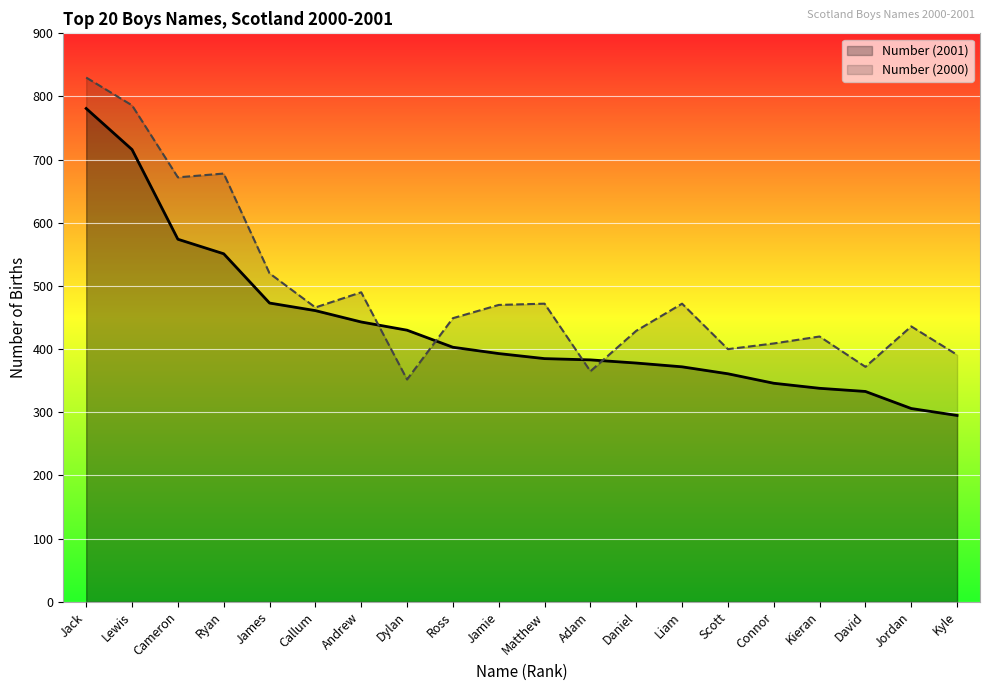

How many data points in Number (2001) are above 393?

9